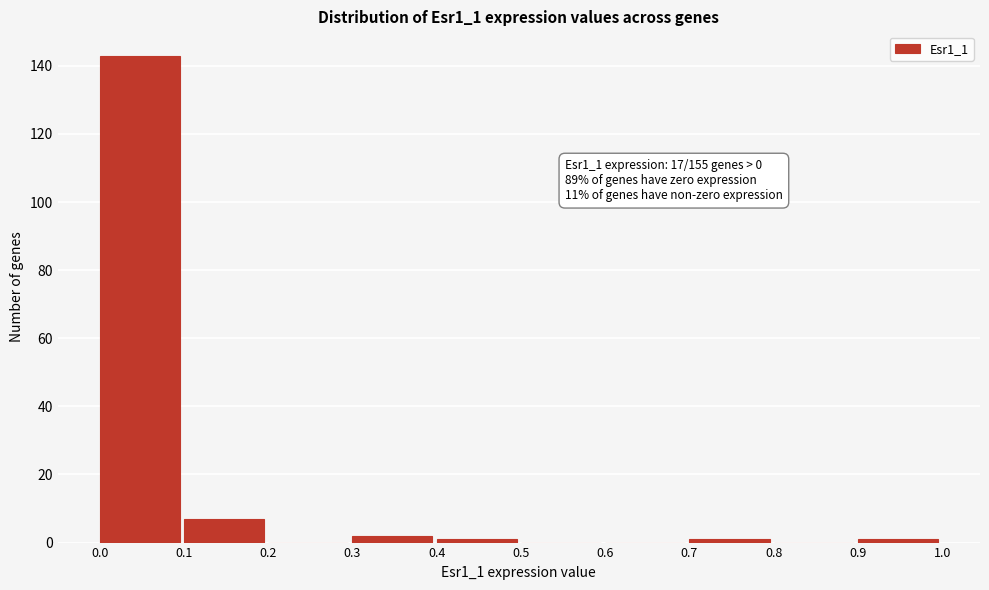

Which range on the x-axis has the tallest bar?

0.0 to 0.1